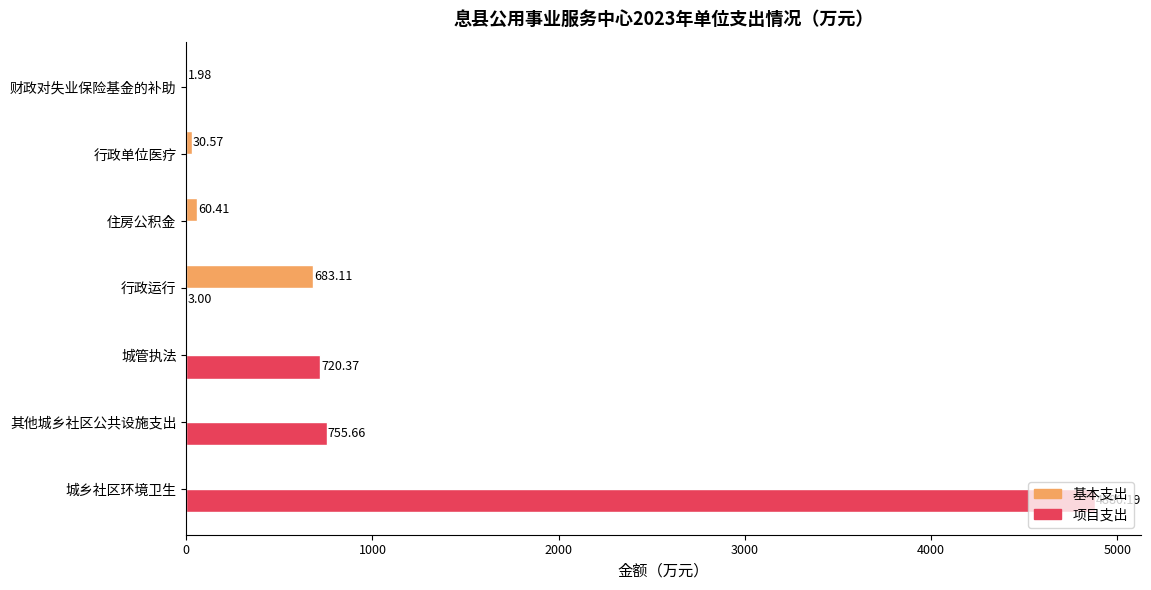

Which label corresponds to the largest value in the chart?

城乡社区环境卫生